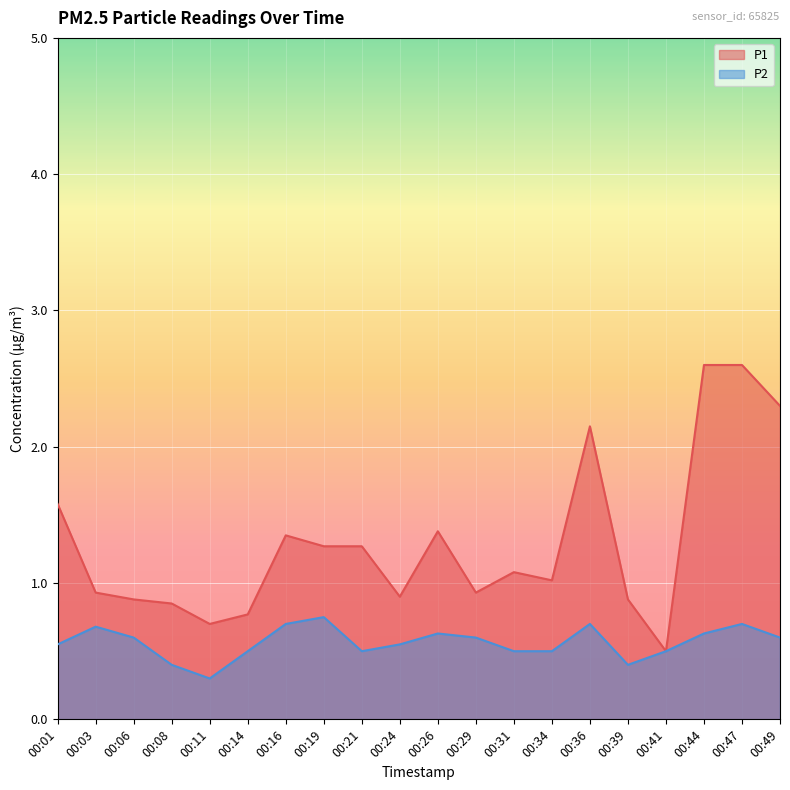

True or false: P2 and P1 intersect in this chart.

False